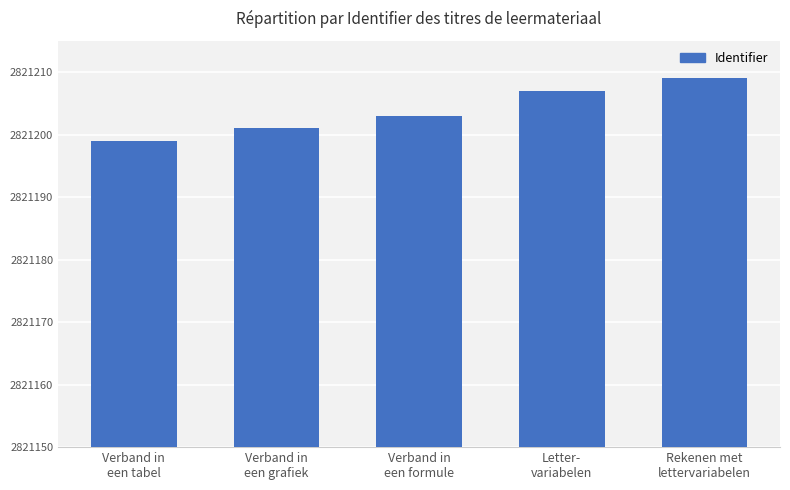

Rank the categories by value from highest to lowest.

Rekenen met
lettervariabelen, Letter-
variabelen, Verband in
een formule, Verband in
een grafiek, Verband in
een tabel